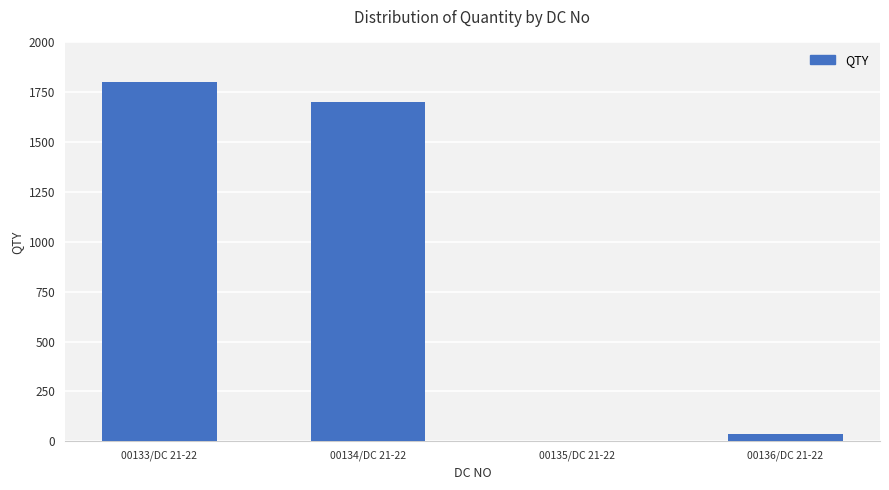

Is it true that the value at 00134/DC 21-22 is 1700?

True